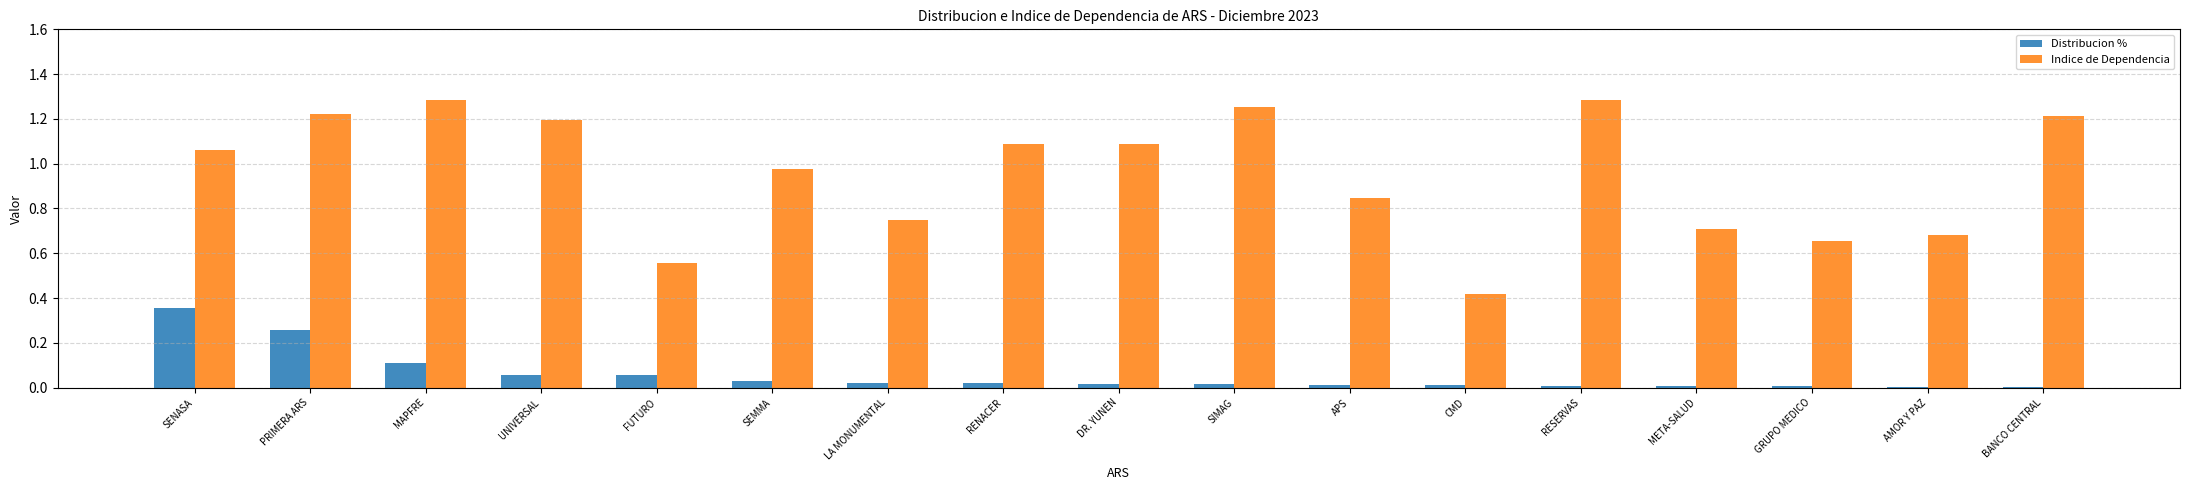

Are the bars grouped side by side (vs. stacked)?

Yes